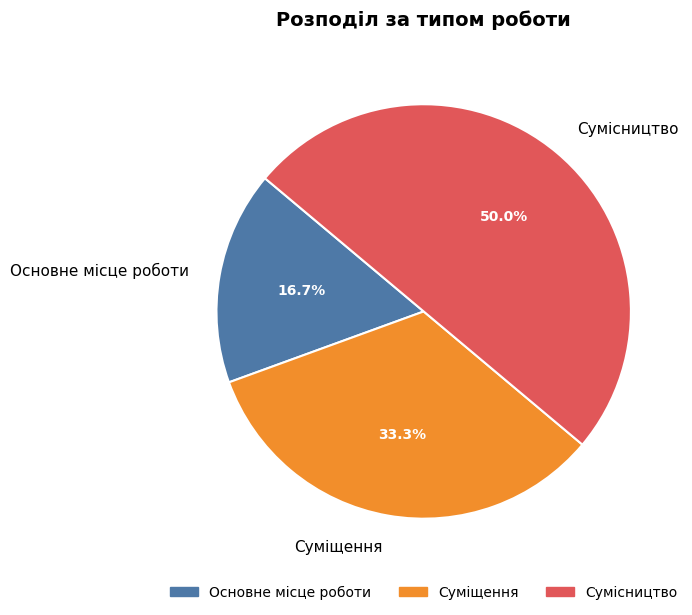

To the nearest percent, what percentage of the pie is Сумісництво?

50%